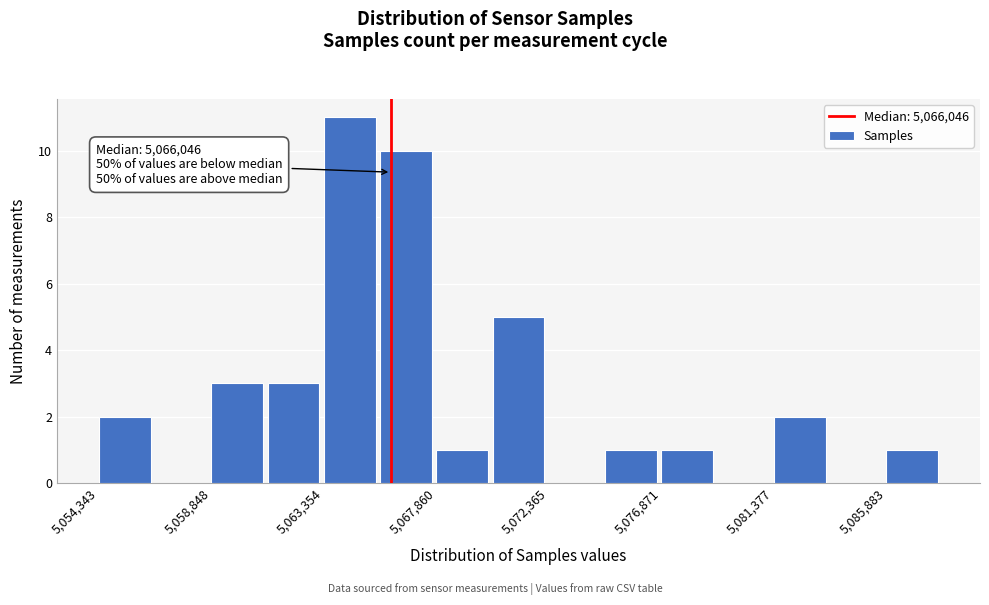

Over which range of the x-axis is the bar tallest?

5063500 to 5065500